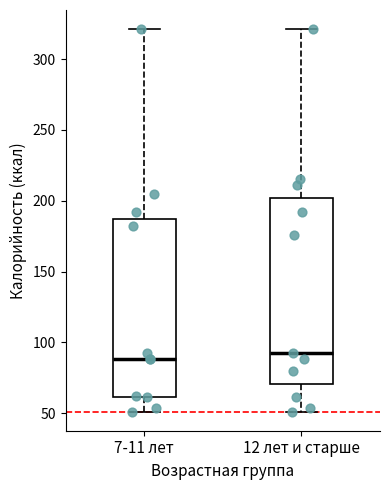

Reading left to right, transcribe this box plot: for each box, give where its median line is, the range the box spans, and where its two whiskers end, as read against the y-axis. The values are not printed on the chart, so give them approximately, as read against the axis.

7-11 лет: median 90, box 60 to 185, whiskers 50 to 320
12 лет и старше: median 95, box 70 to 200, whiskers 50 to 320